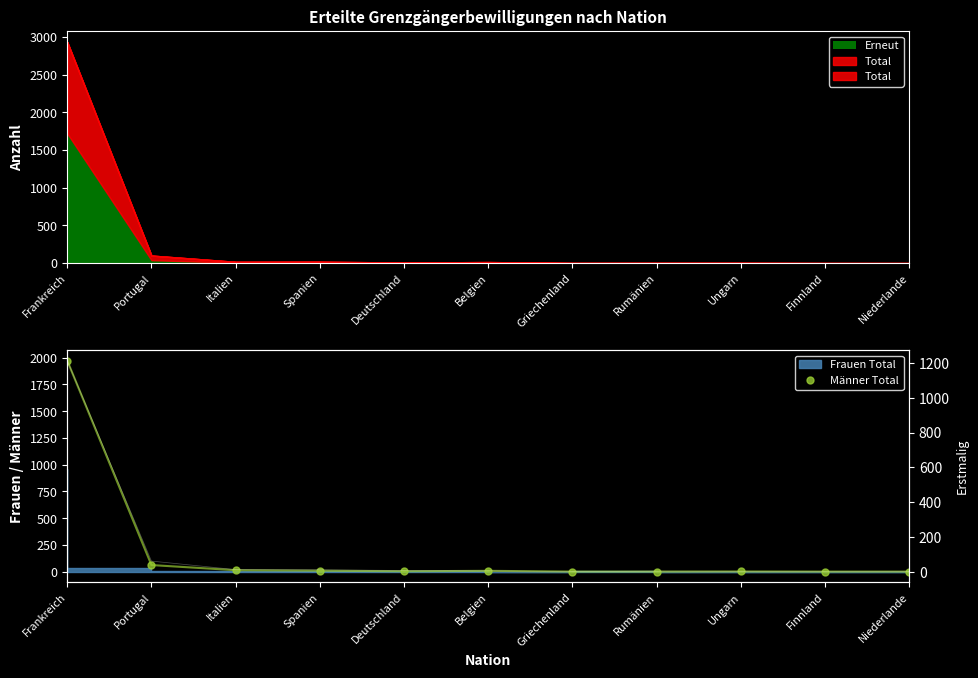

What is the sum of all values?

2075